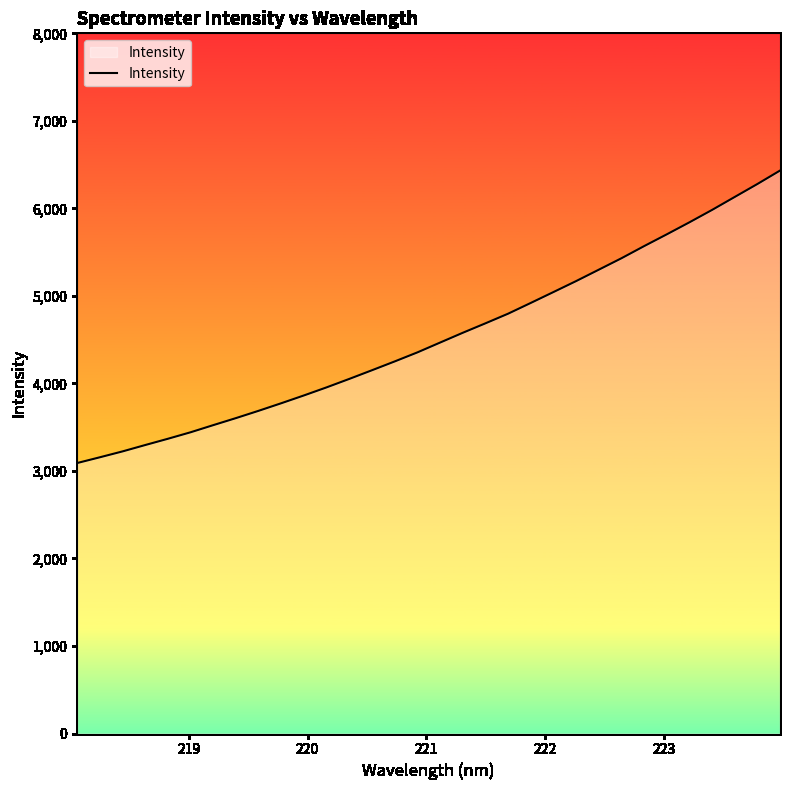

What is the maximum value shown in the chart?

6431.8